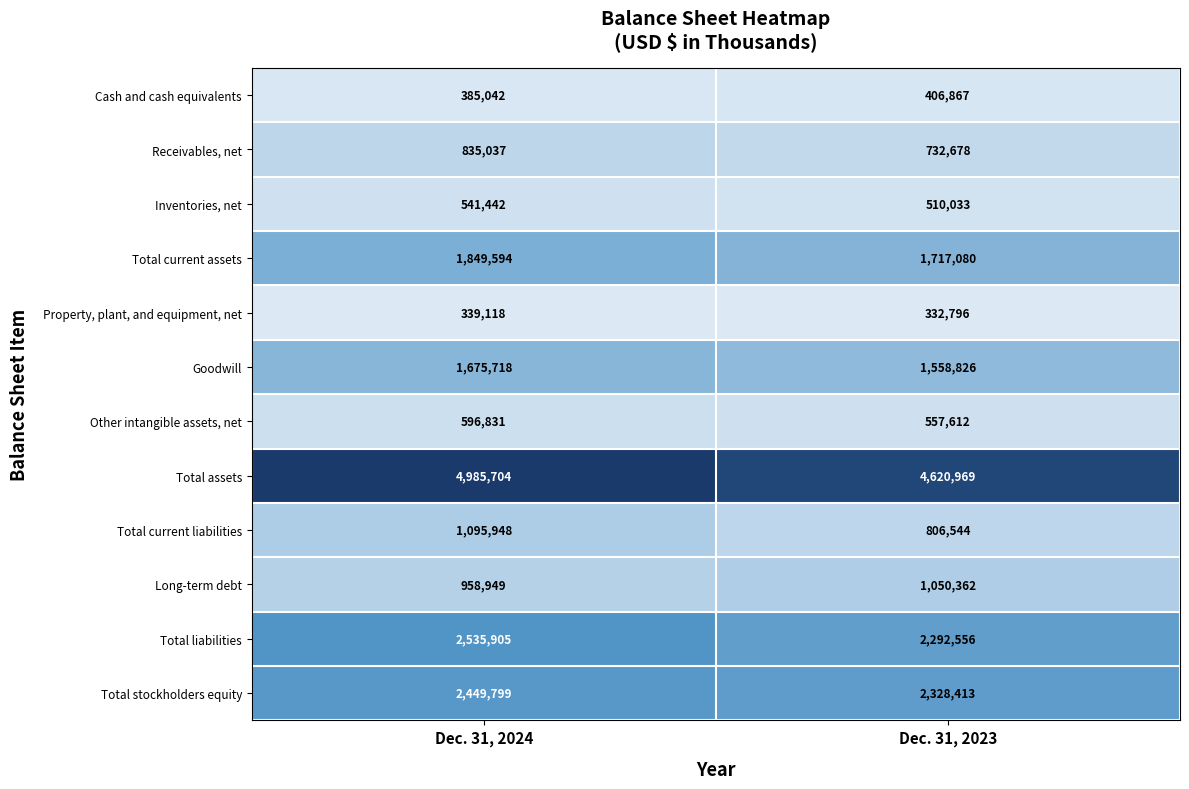

At how many categories does at least one series exceed 1567048?

2